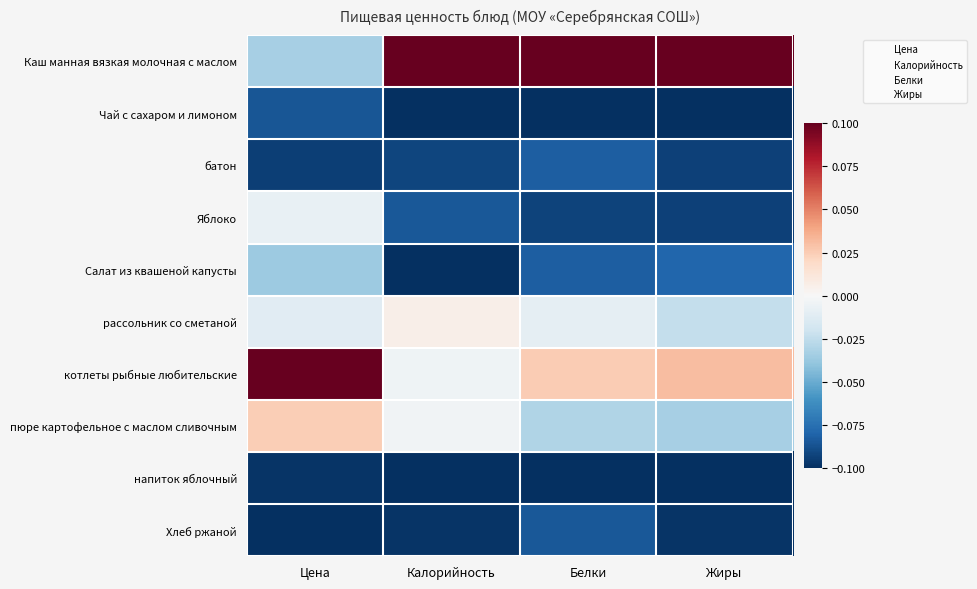

What is the spread (max minus min) of values at Калорийность?

0.2